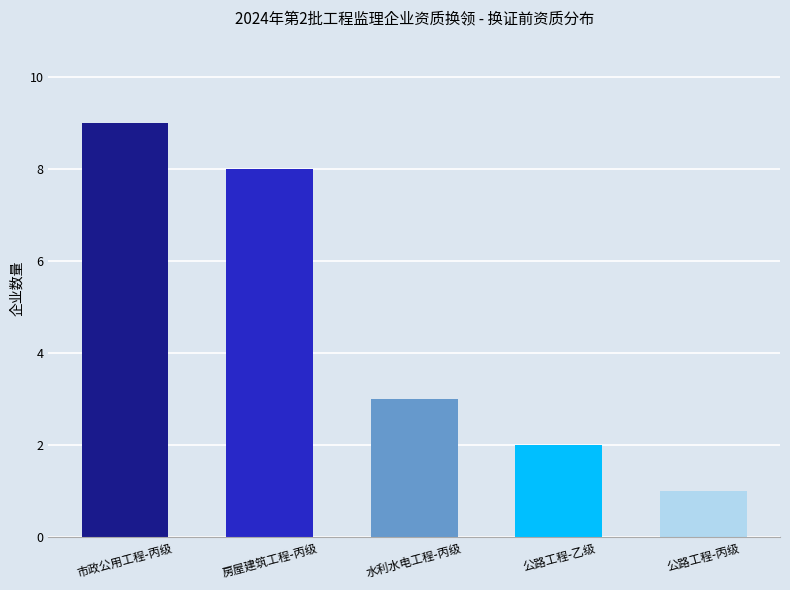

Reading left to right, what are all the values shown in this chart?

9	8	3	2	1